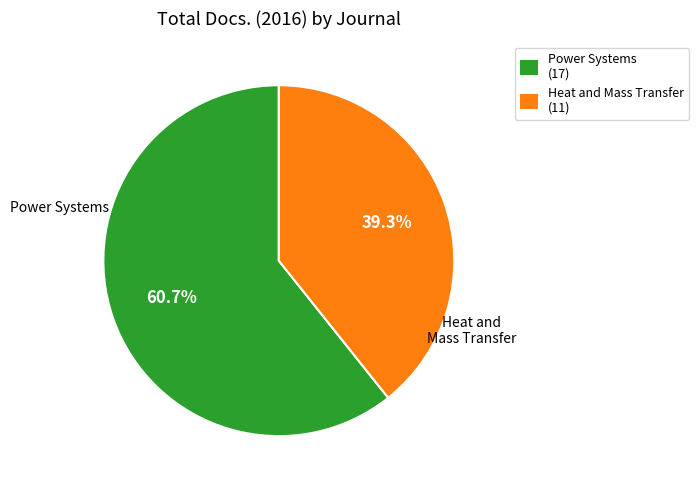

What is the smallest slice in the pie chart?

Heat and Mass Transfer